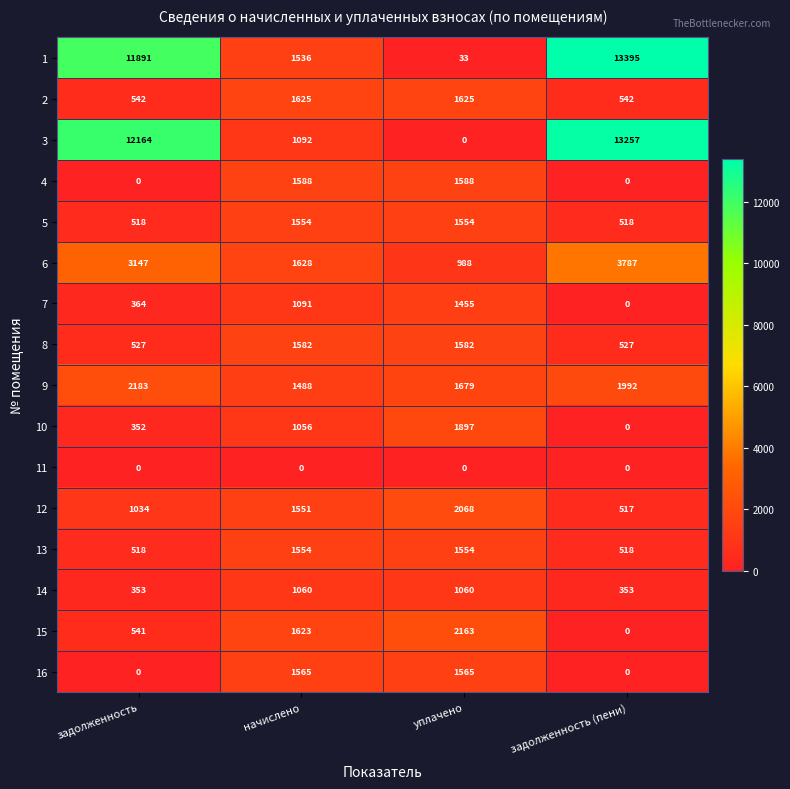

Count the number of data series in this chart.

16